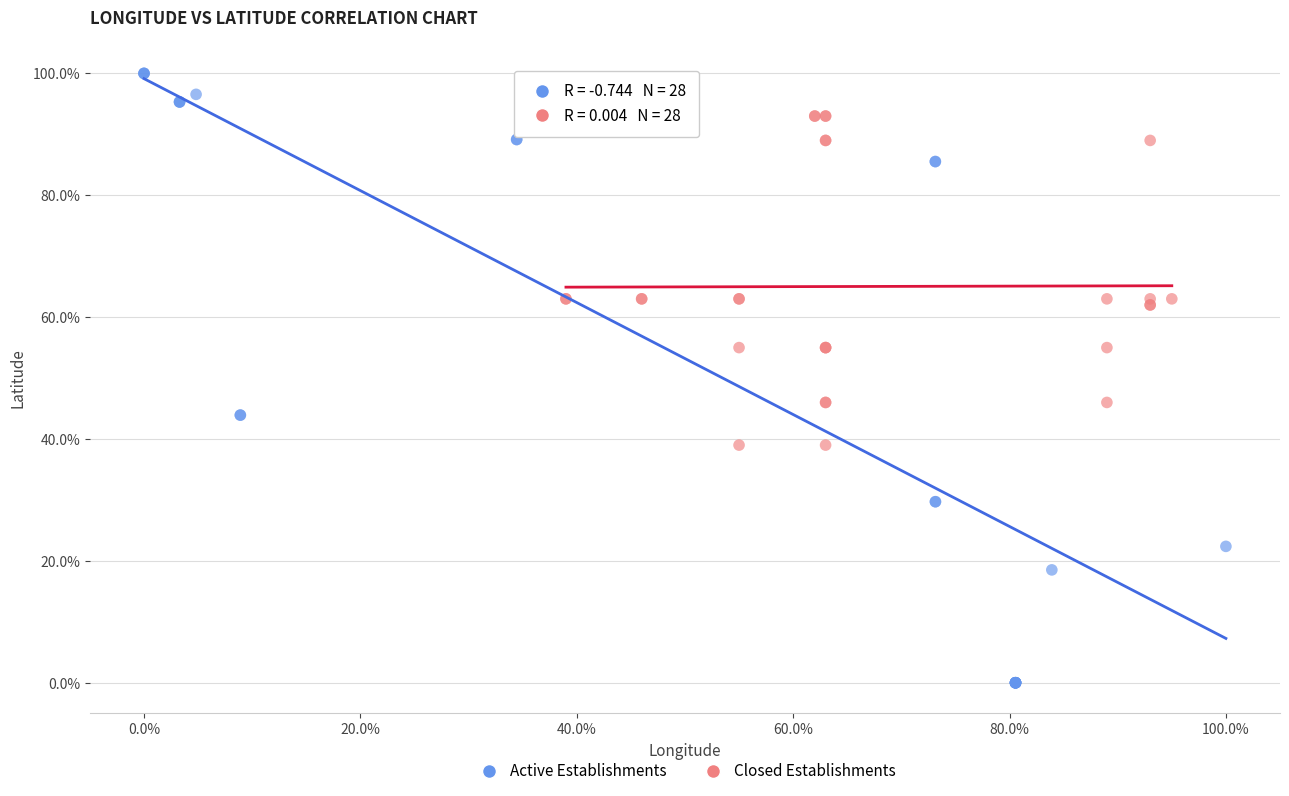

Which series reaches the maximum Y coordinate?

Active Establishments